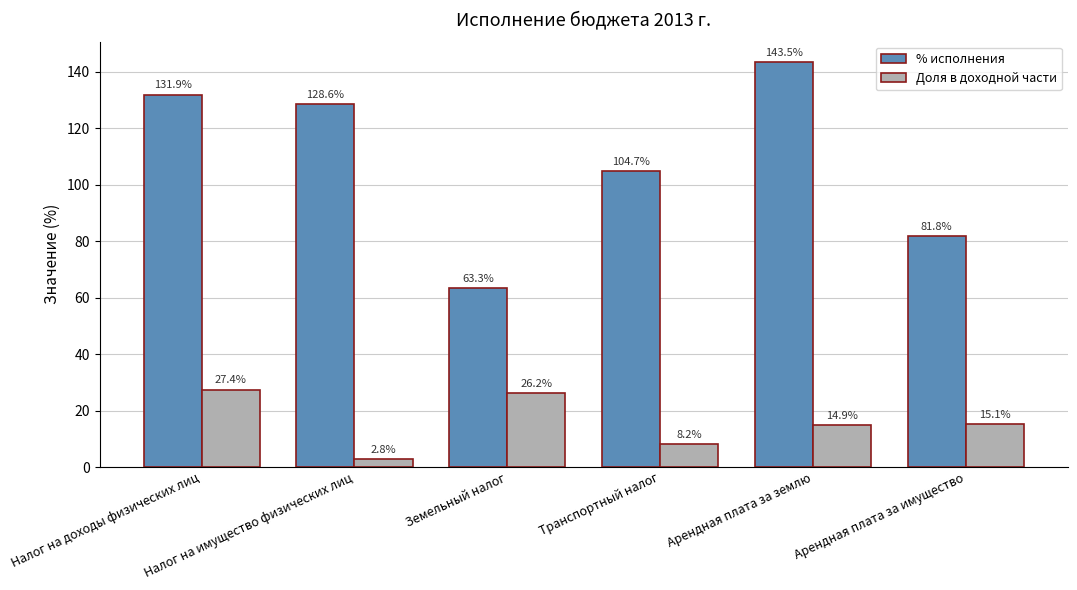

What is the spread (max minus min) of values at Налог на доходы физических лиц?

104.5